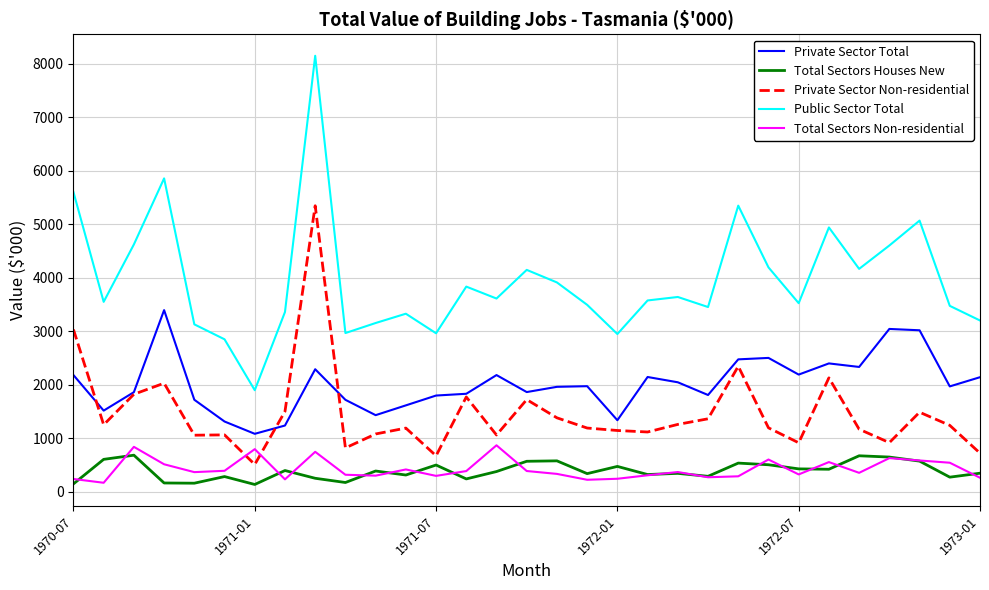

Which series has the largest range (max minus min)?

Public Sector Total